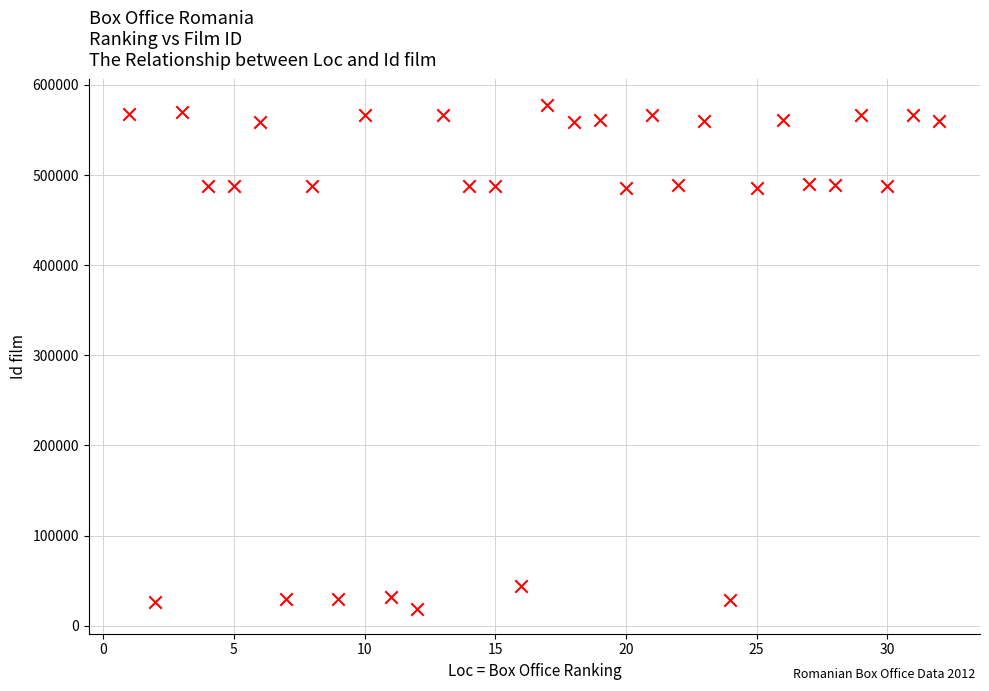

What is the range of X values (max minus min)?

31